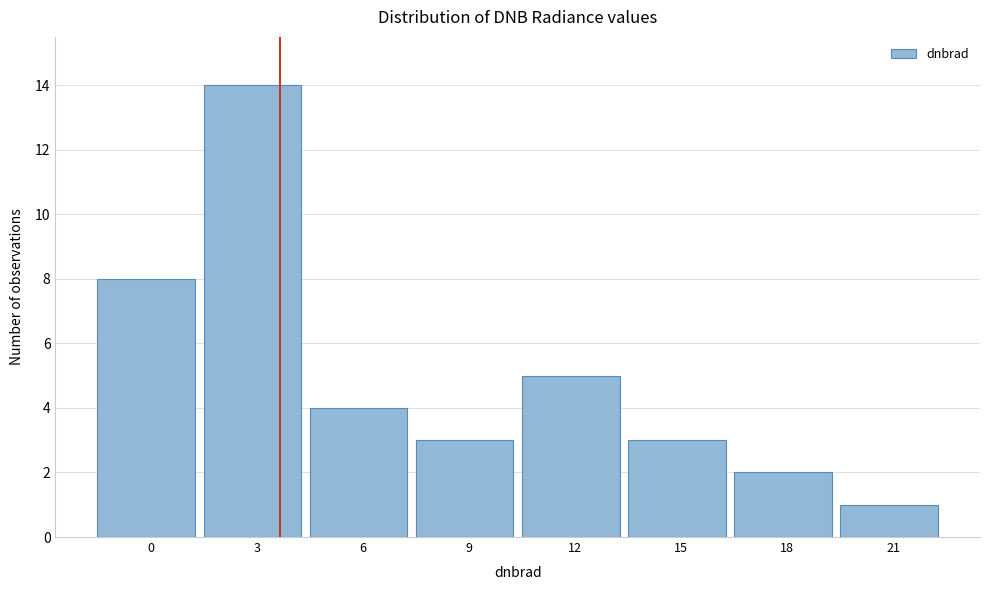

Reading left to right, extract all data points from this chart.

0=8	3=14	6=4	9=3	12=5	15=3	18=2	21=1